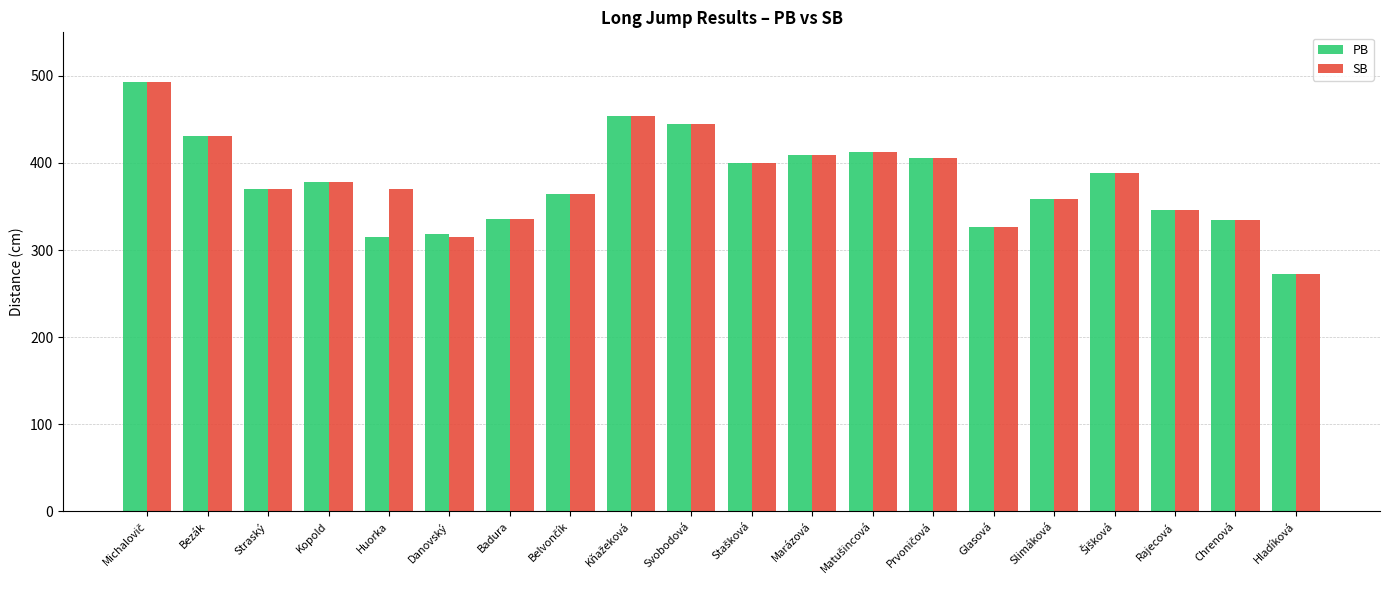

What is the difference between the maximum and second lowest values in the SB series?

178